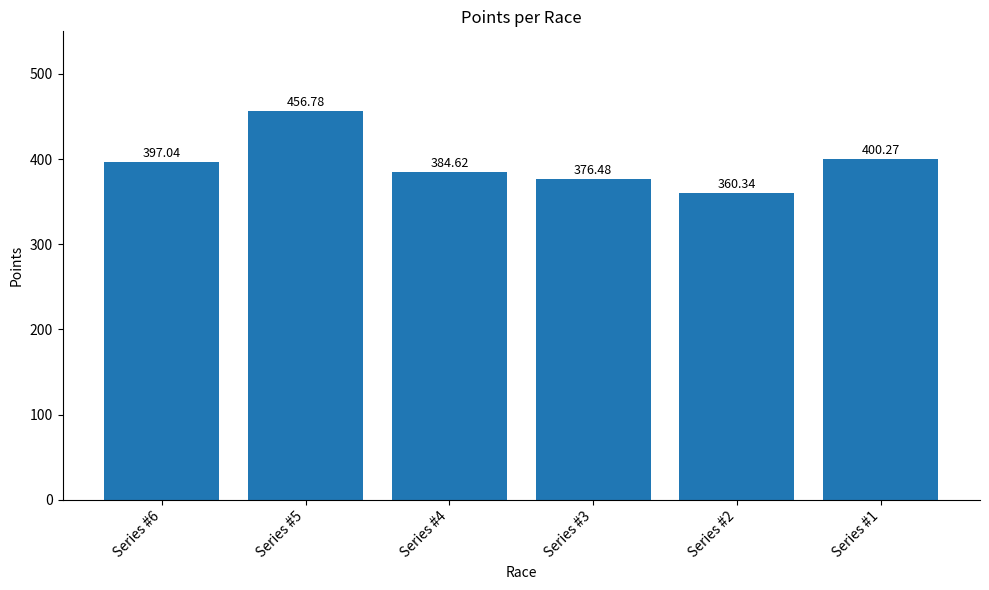

Which category has the lowest value across all series?

Series #2